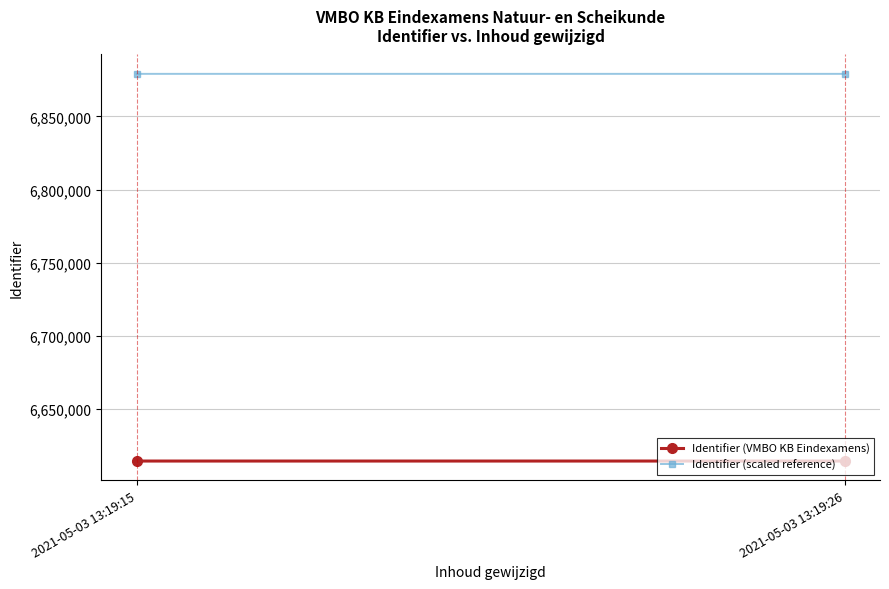

How many lines are shown in the chart?

2